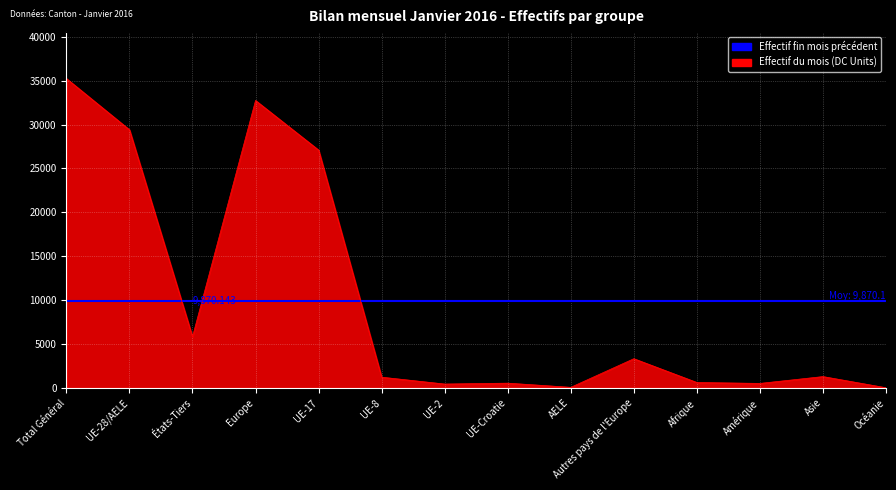

True or false: Effectif du mois has a value of 27097 at UE-17.

True